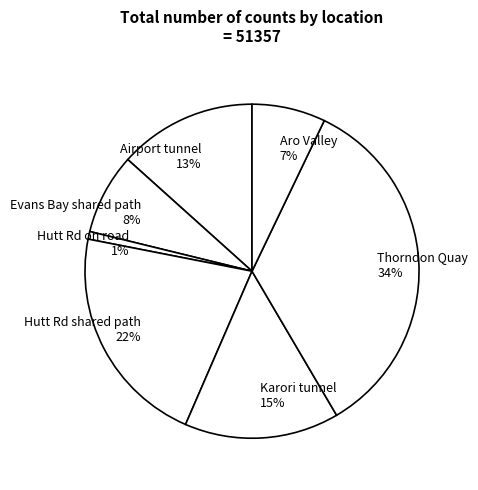

True or false: Thorndon Quay accounts for 34% of the total.

True